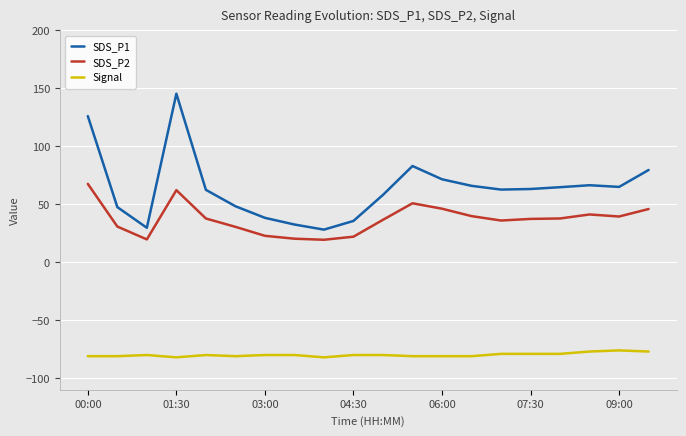

List the series in order of their overall mean, lowest first.

Signal, SDS_P2, SDS_P1